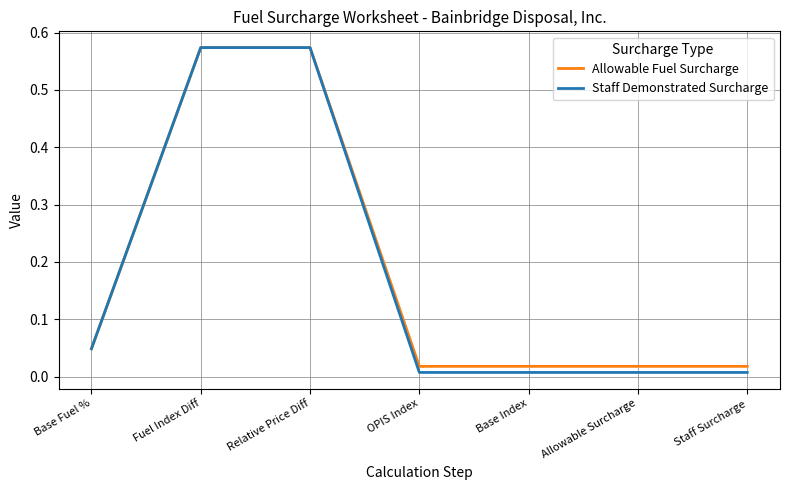

The Allowable Fuel Surcharge series shows 0.9 at Relative Price Diff. True or false?

False